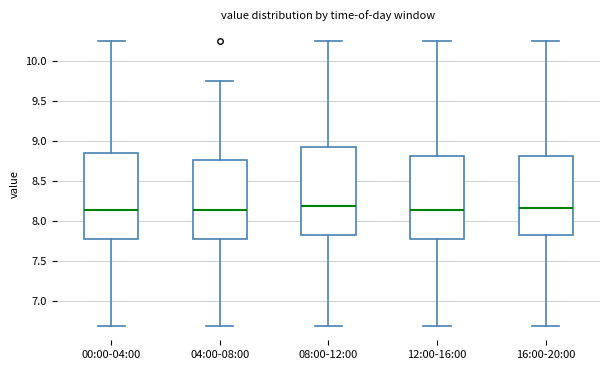

Reading left to right, read every box against the y-axis: the position of its median line, the range the box covers, and the ends of its whiskers. The values are not printed on the chart, so give them approximately, as read against the axis.

00:00-04:00: median 8.15, box 7.80 to 8.85, whiskers 6.70 to 10.25
04:00-08:00: median 8.15, box 7.80 to 8.75, whiskers 6.70 to 9.75
08:00-12:00: median 8.20, box 7.80 to 8.95, whiskers 6.70 to 10.25
12:00-16:00: median 8.15, box 7.80 to 8.80, whiskers 6.70 to 10.25
16:00-20:00: median 8.15, box 7.80 to 8.80, whiskers 6.70 to 10.25